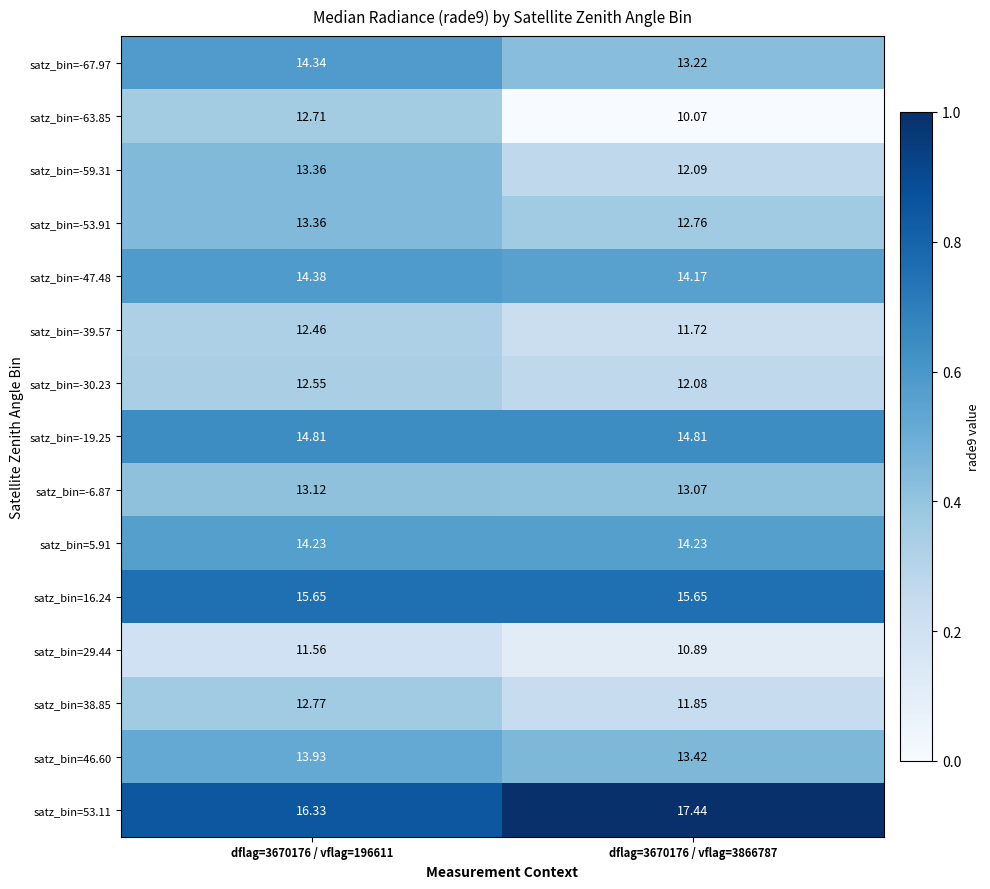

How many data points in satz_bin=-53.91 are less than 13?

1